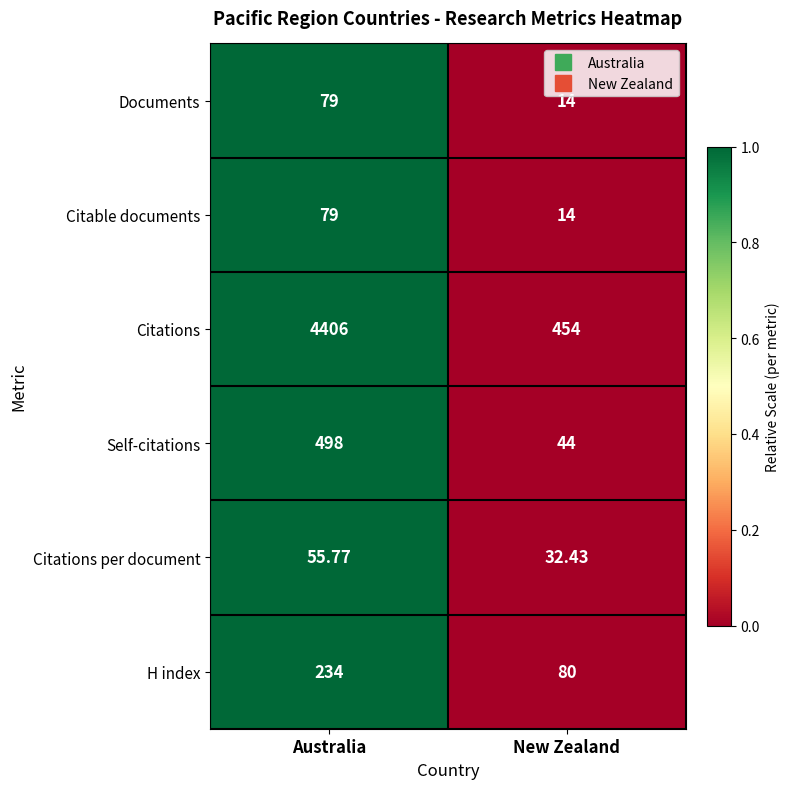

At which category is the sum across all series the highest?

Australia